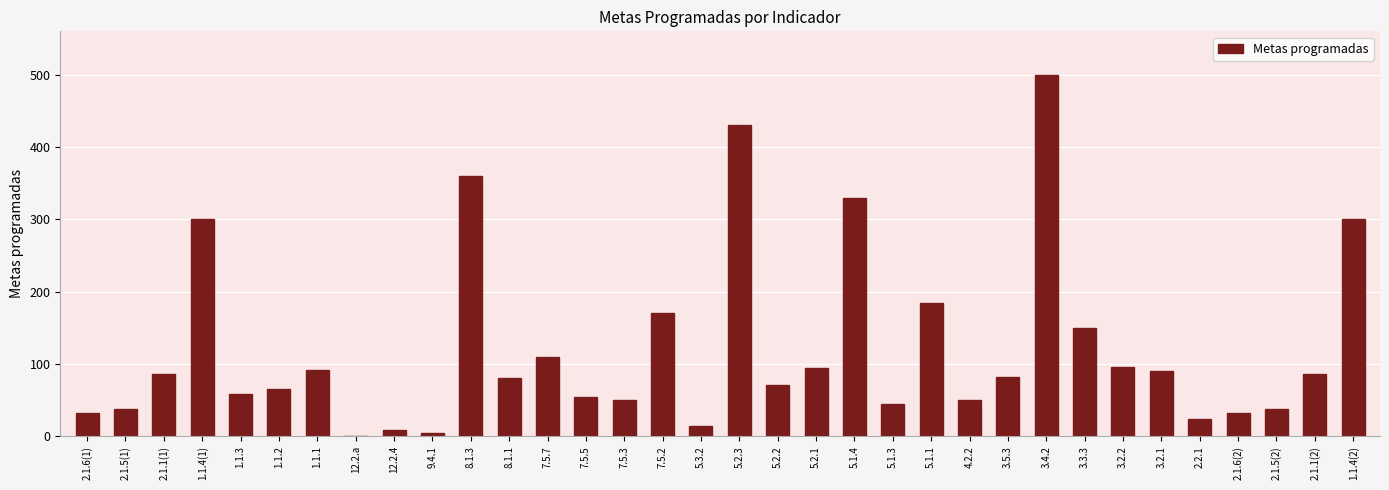

The value at 7.5.5 is 55.0. True or false?

True